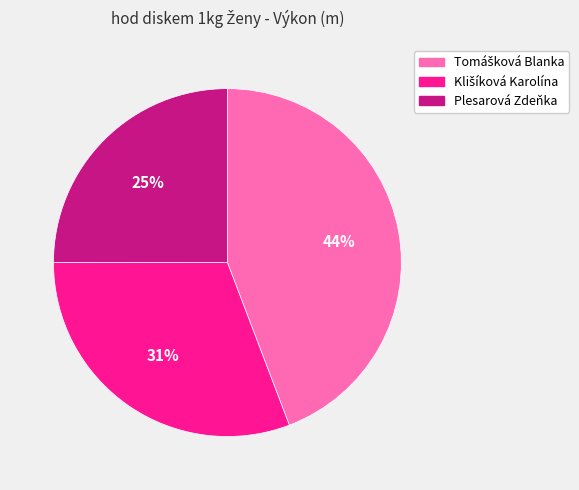

Is Plesarová Zdeňka the majority of the pie?

No